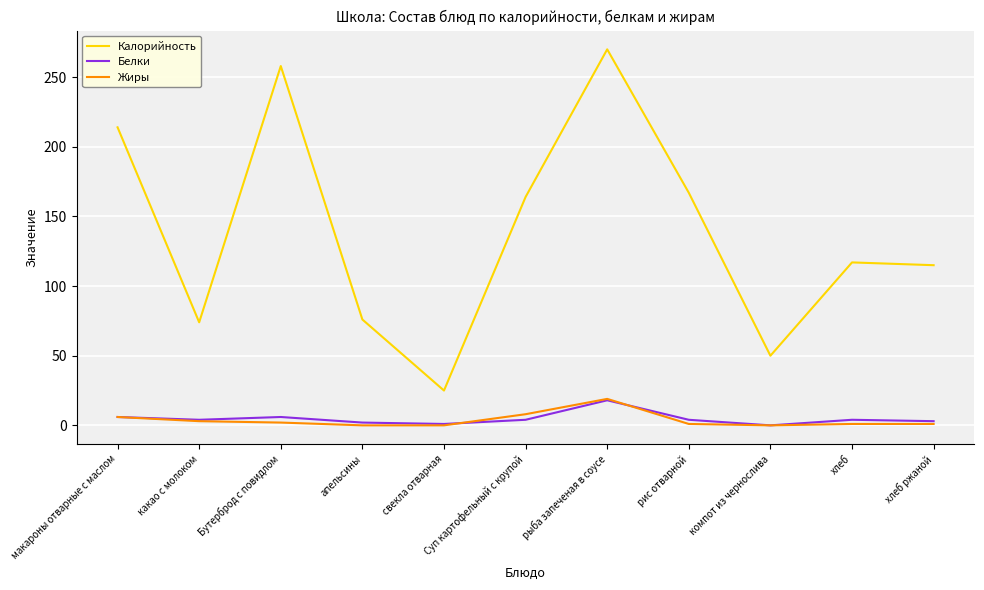

Is this an area chart (filled region under the line)?

No